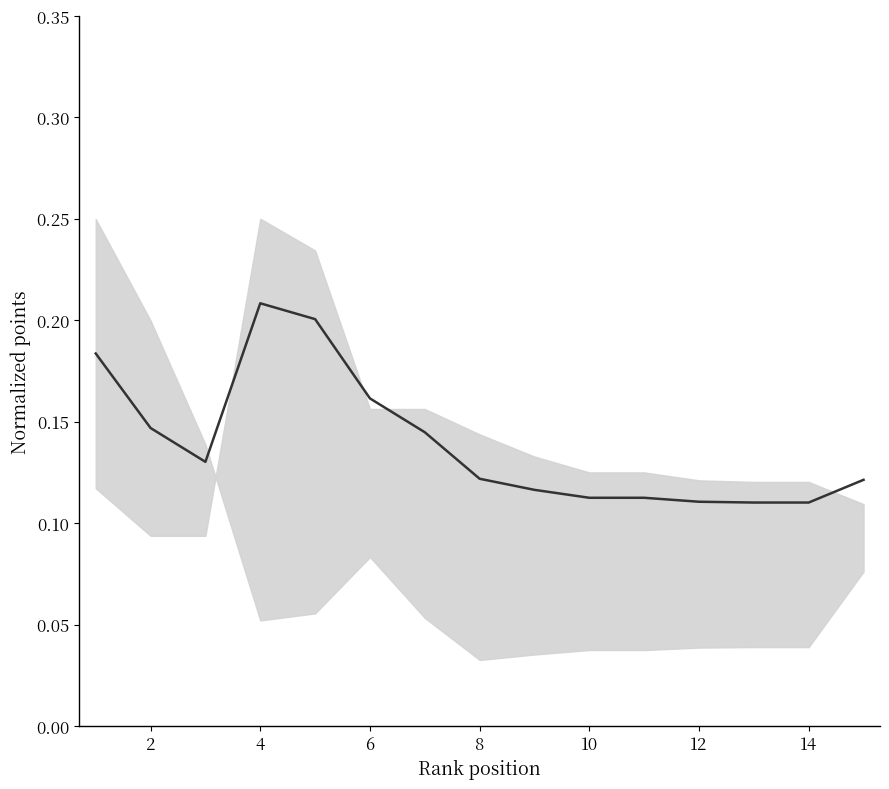

What is the sum of all values?

2.1